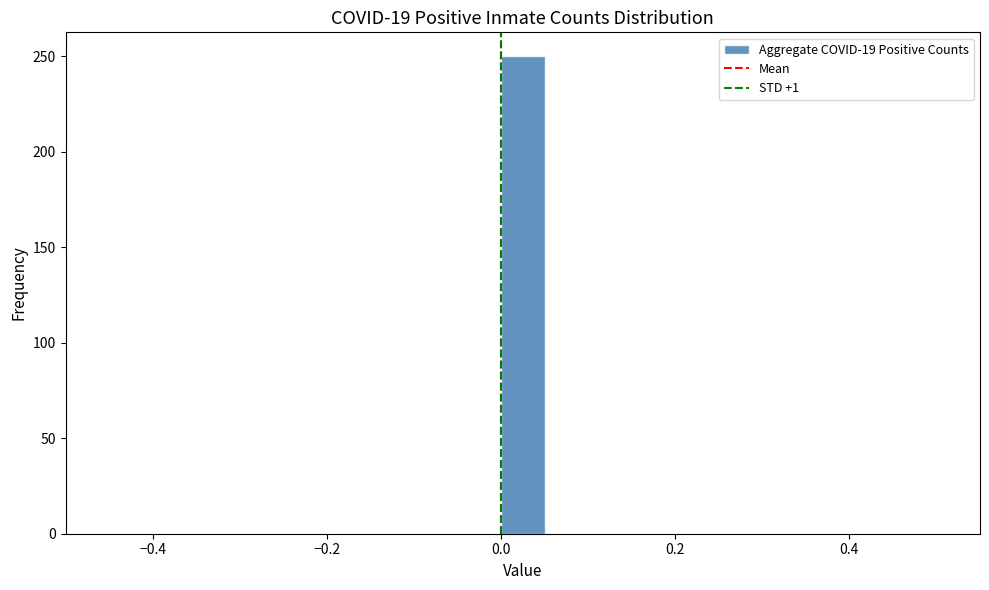

Around what value on the x-axis is the tallest bar? Give the approximate position of its centre, as read against the axis.

0.02